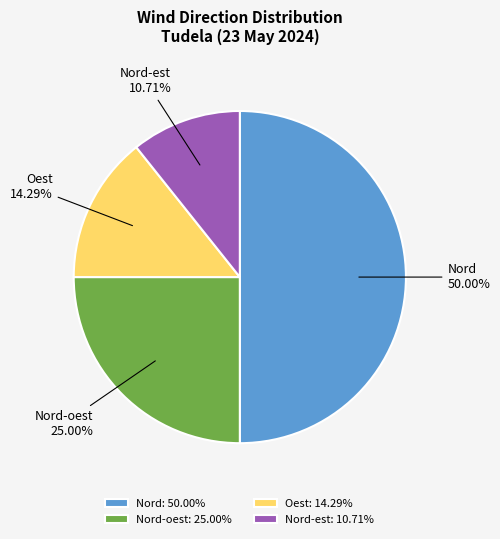

Is it true that Nord-oest is 42% of the pie?

False